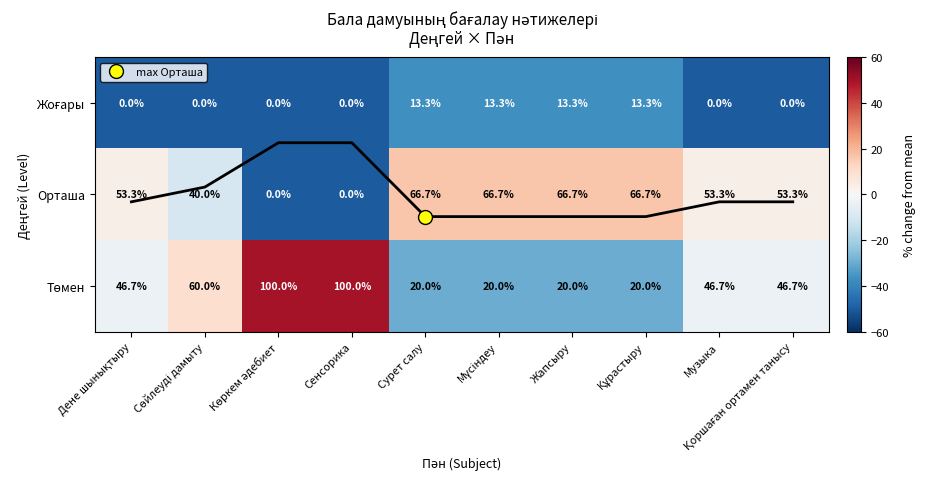

What is the difference between the maximum and second lowest values in the Жоғары series?

13.3